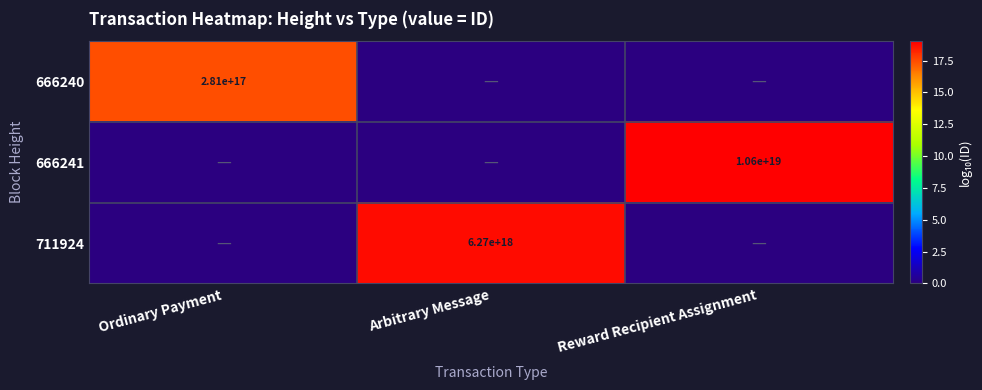

The value of 666241 at Reward Recipient Assignment is 3755796626784301568. True or false?

False